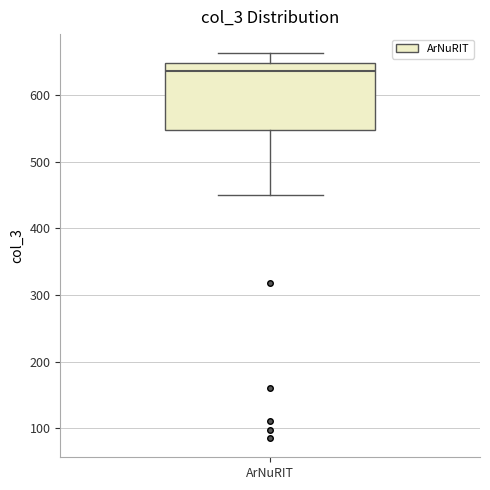

Read this box plot against the y-axis: the position of the median line, the range covered by the box, and the ends of both whiskers. The values are not printed on the chart, so give them approximately, as read against the axis.

median 640, box 550 to 650, whiskers 450 to 660